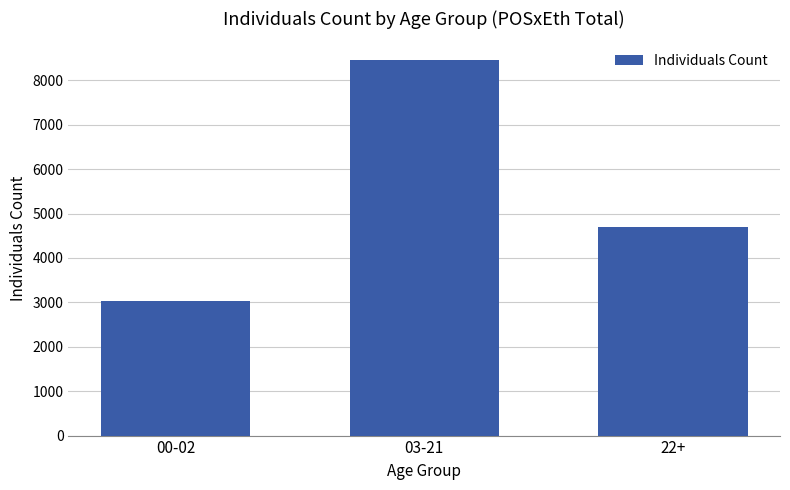

Where is the data nearest to the value 5747?

22+